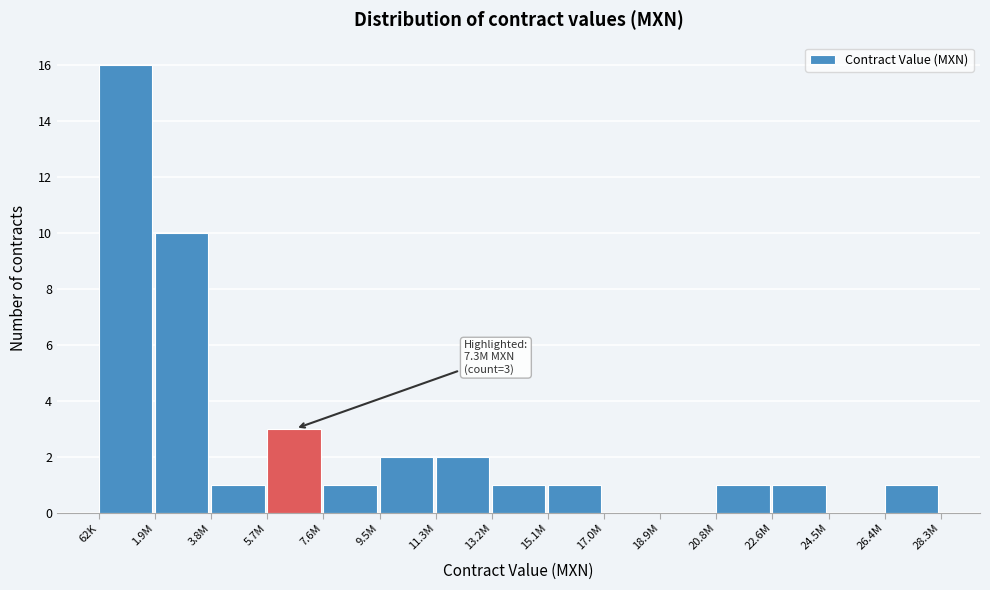

Reading left to right, transcribe all the data shown in this chart.

62K=16	1.9M=10	3.8M=1	5.7M=3	7.6M=1	9.5M=2	11.3M=2	13.2M=1	15.1M=1	17.0M=0	18.9M=0	20.8M=1	22.6M=1	24.5M=0	26.4M=1